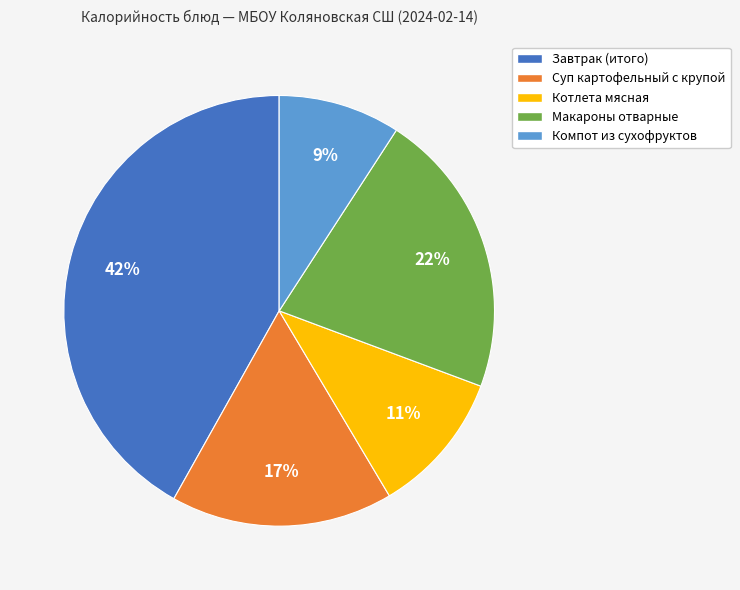

Combined, do Компот из сухофруктов and Завтрак (итого) account for over 50%?

Yes